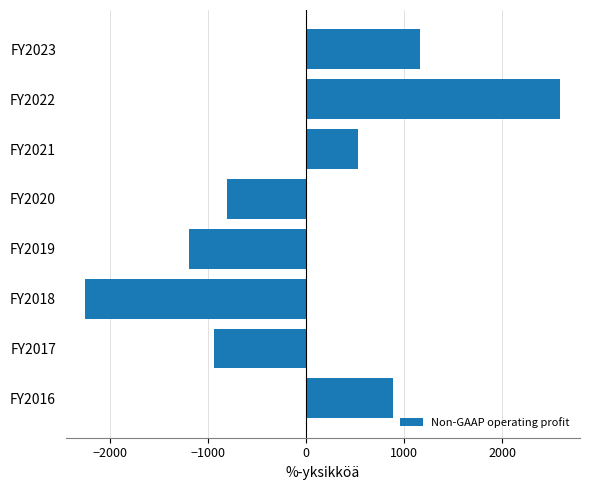

Rank the categories by value from lowest to highest.

FY2018, FY2019, FY2017, FY2020, FY2021, FY2016, FY2023, FY2022